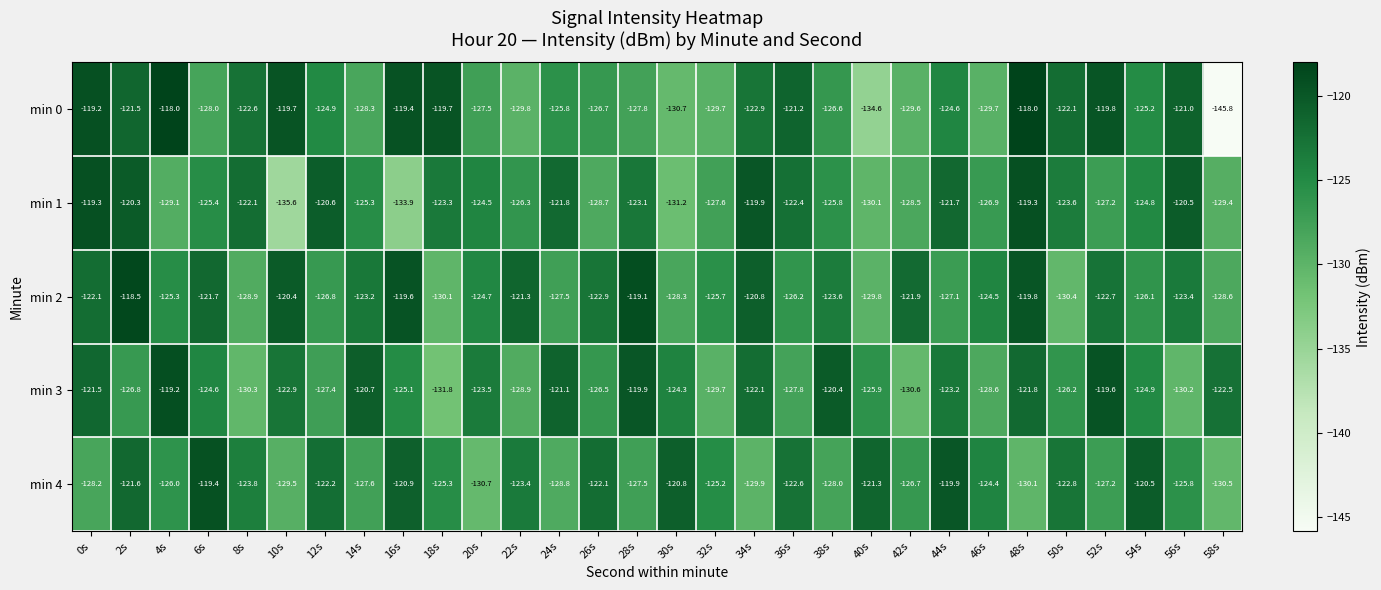

What is the spread (max minus min) of values at 36s?

6.6